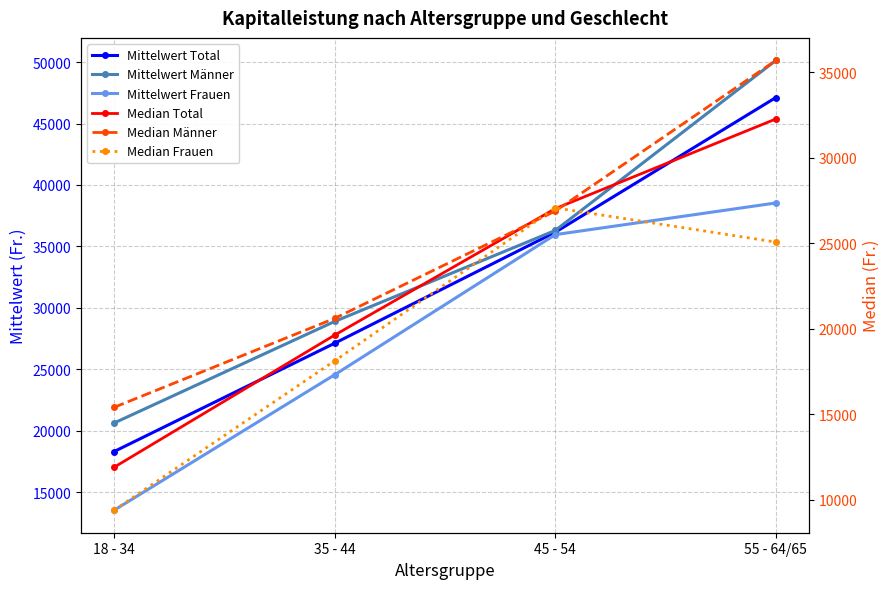

What is the minimum value for Median Männer?

15401.0